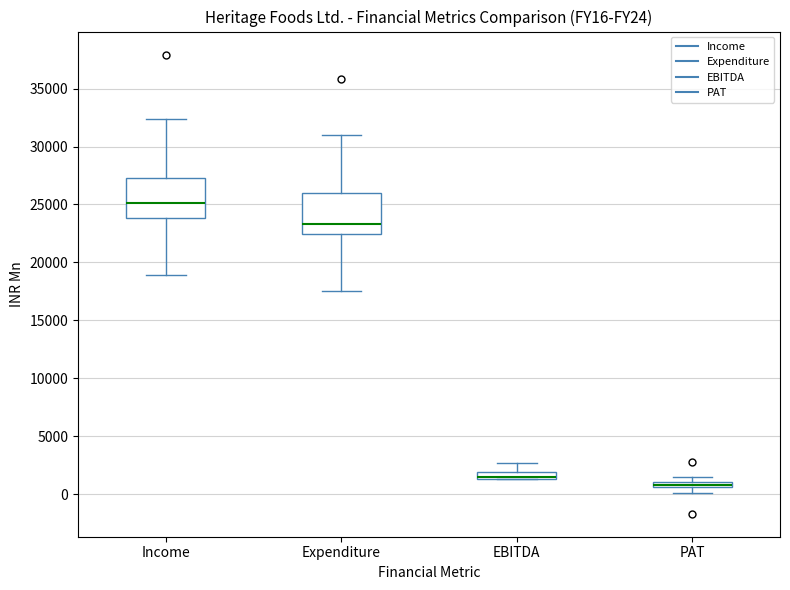

Where is the lower edge of the box for Income on the y-axis? The values are not printed on the chart, so give them approximately, as read against the axis.

24000